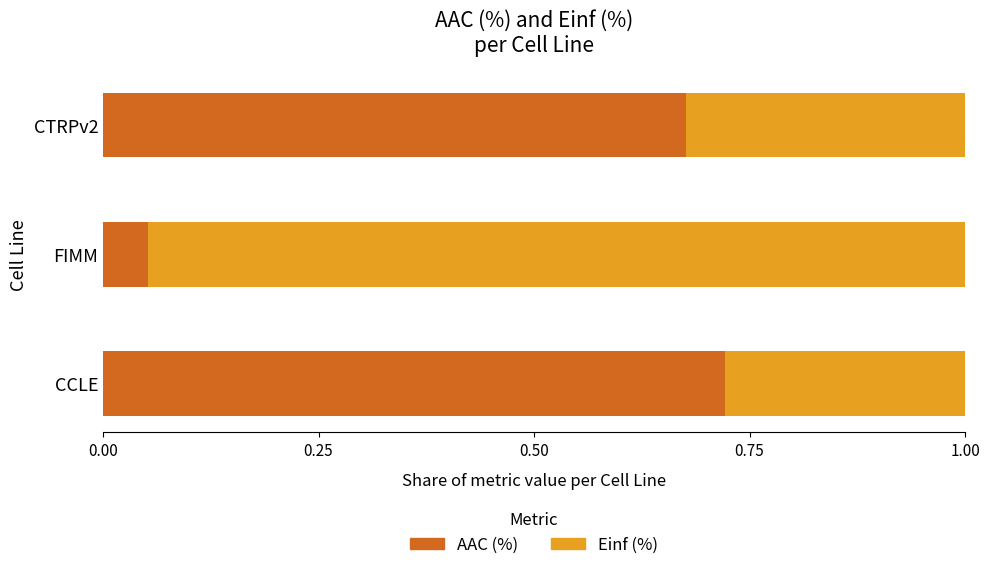

Which category has the lowest value in the AAC (%) series?

FIMM